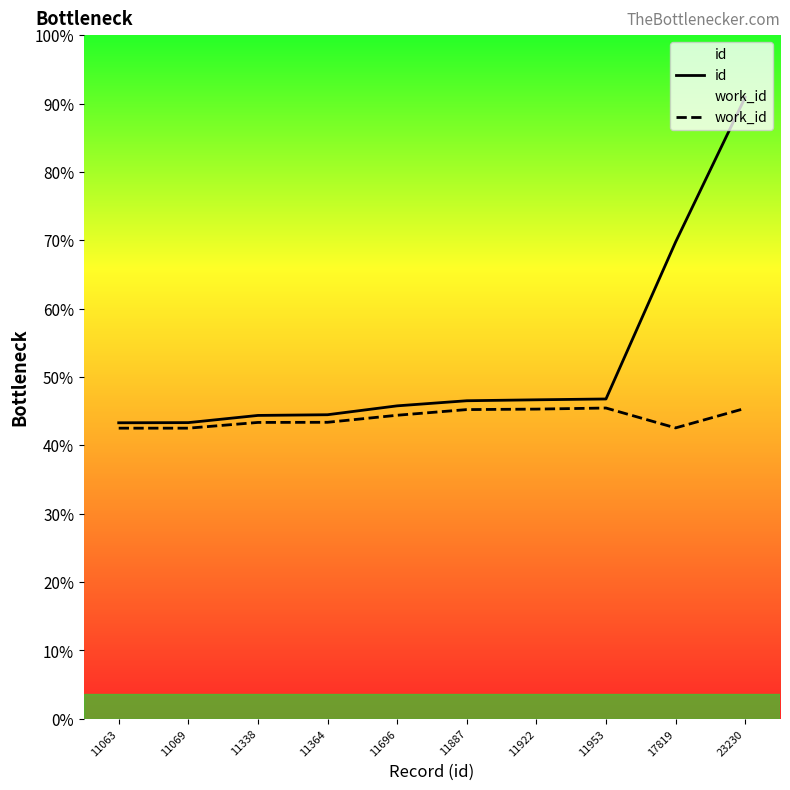

Does the chart display data point markers on the line(s)?

No